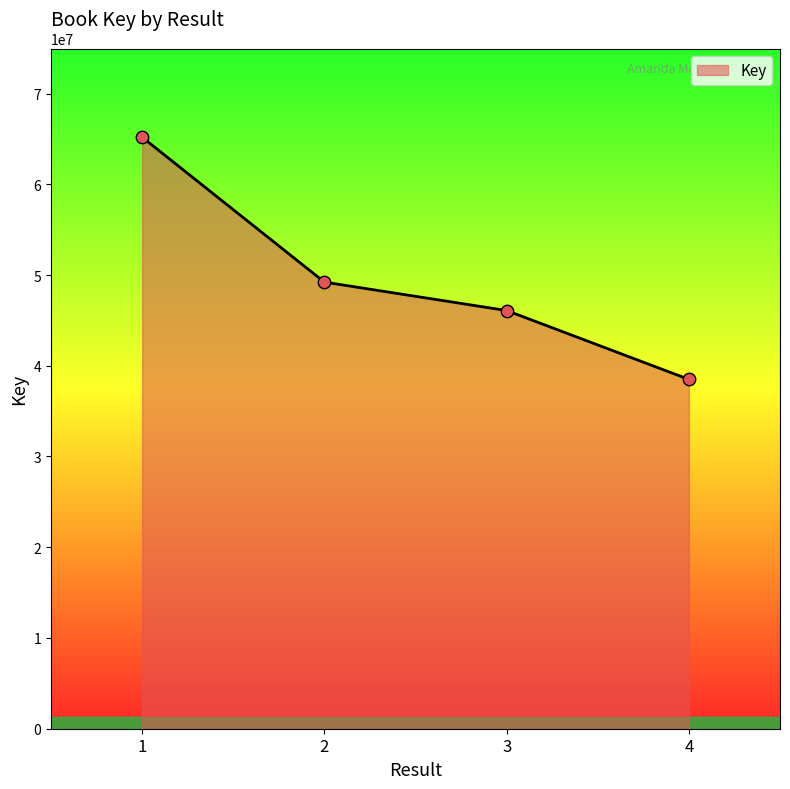

Between 1 and 4, which is larger?

1